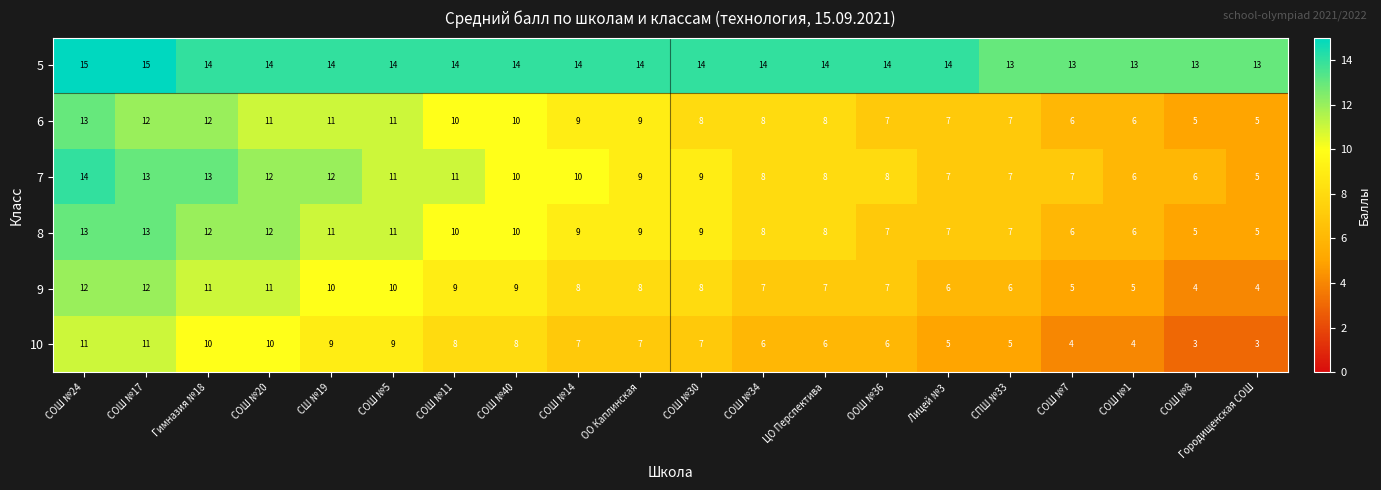

Which series has the widest spread of values?

7